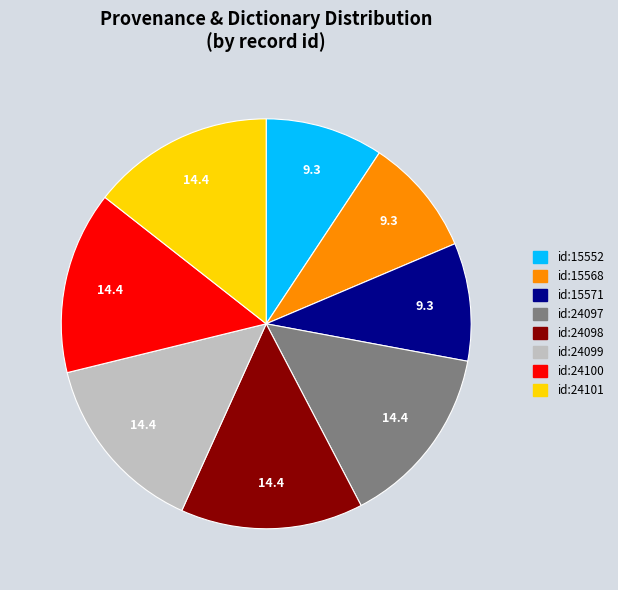

Does id:15571 account for over 50% of the chart?

No